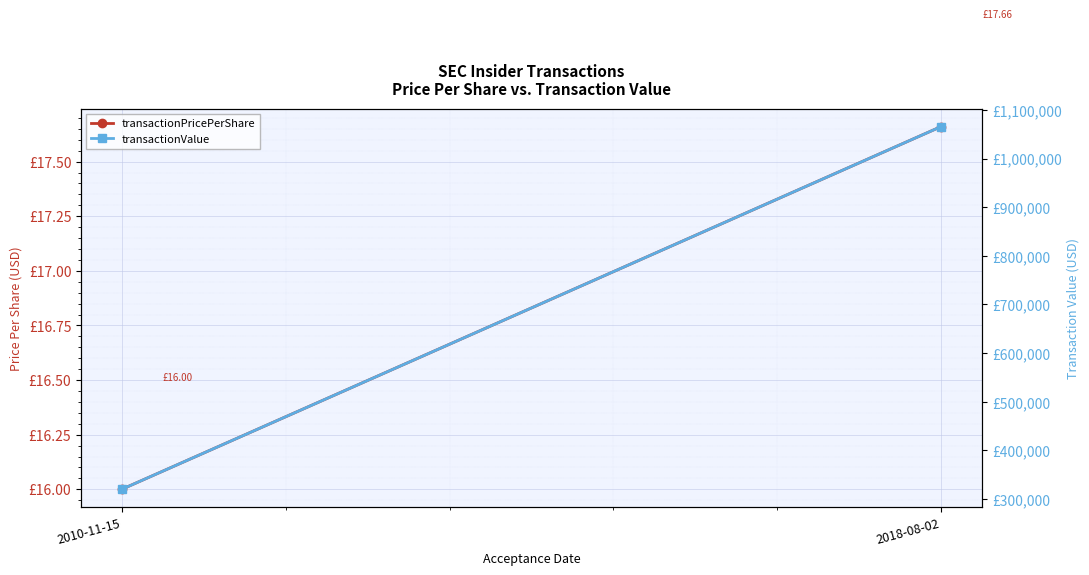

What is the average value of the transactionValue series?

692890.5